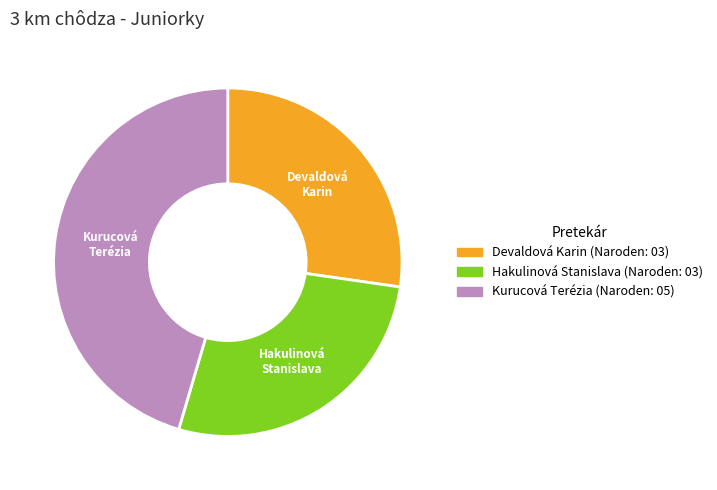

The Hakulinová Stanislava slice represents 13% of the pie. True or false?

False